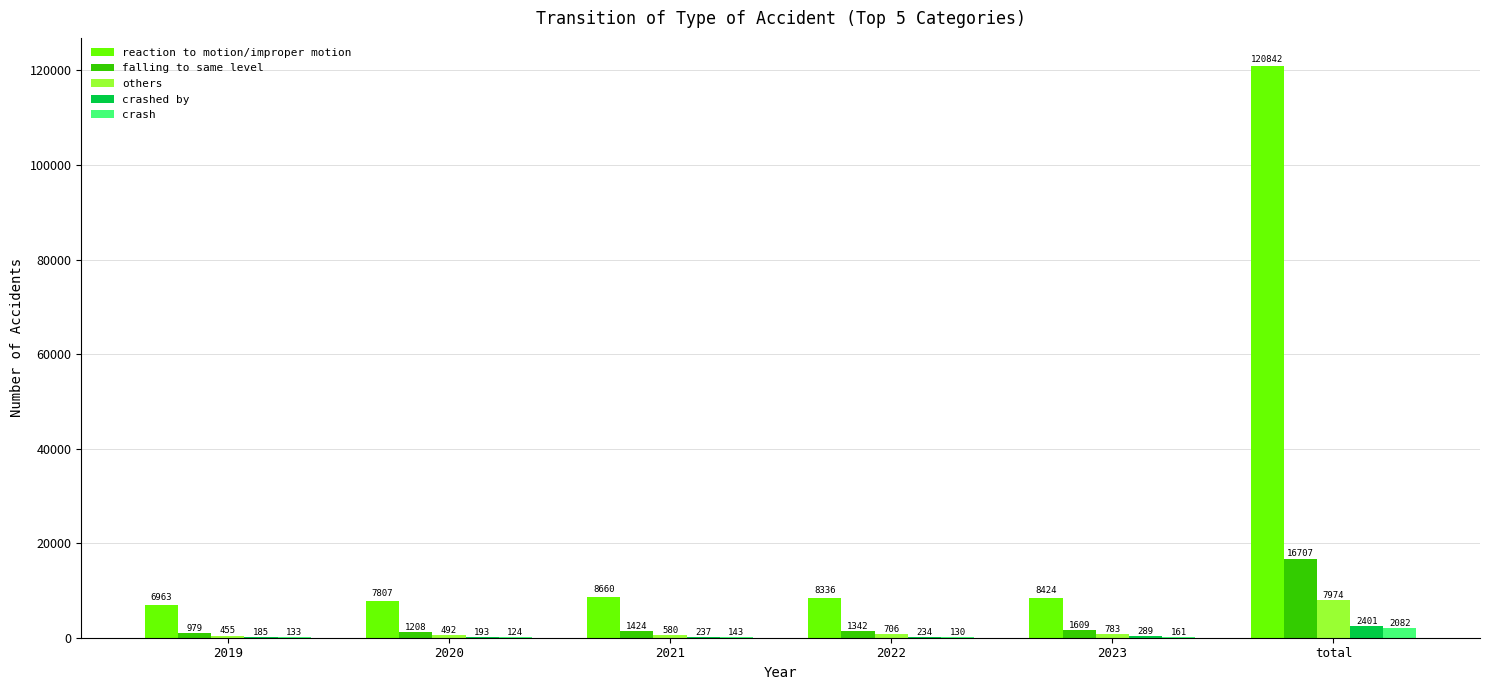

What is the greatest value displayed?

120842